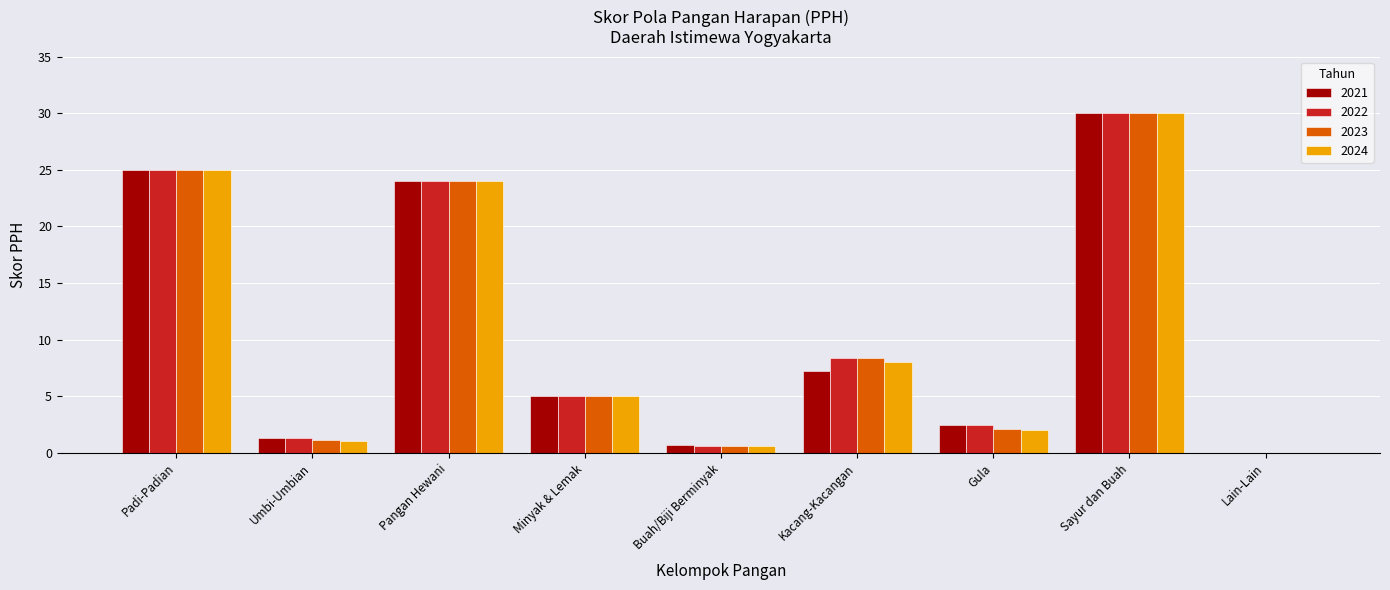

Is it true that 2023 equals 3.8 at Kacang-Kacangan?

False